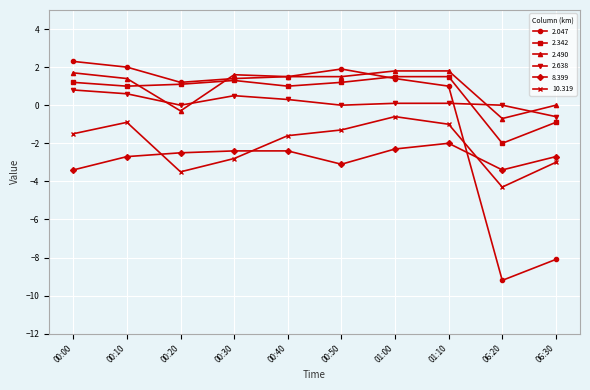

What is the minimum value for 2.490?

-0.7